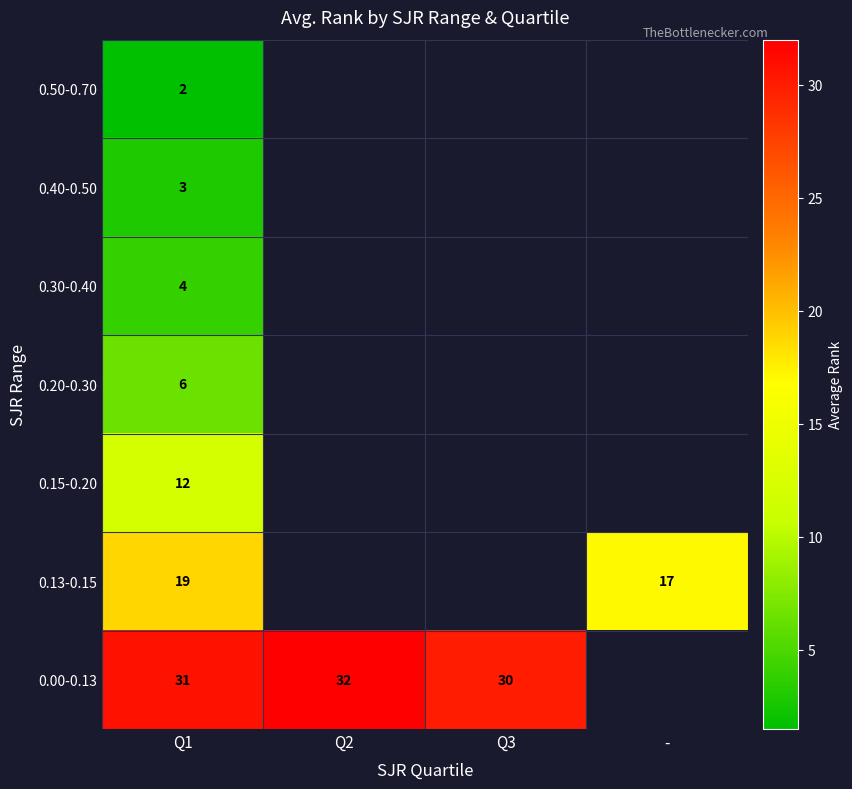

Is it true that 0.30-0.40 equals 2.1 at Q1?

False